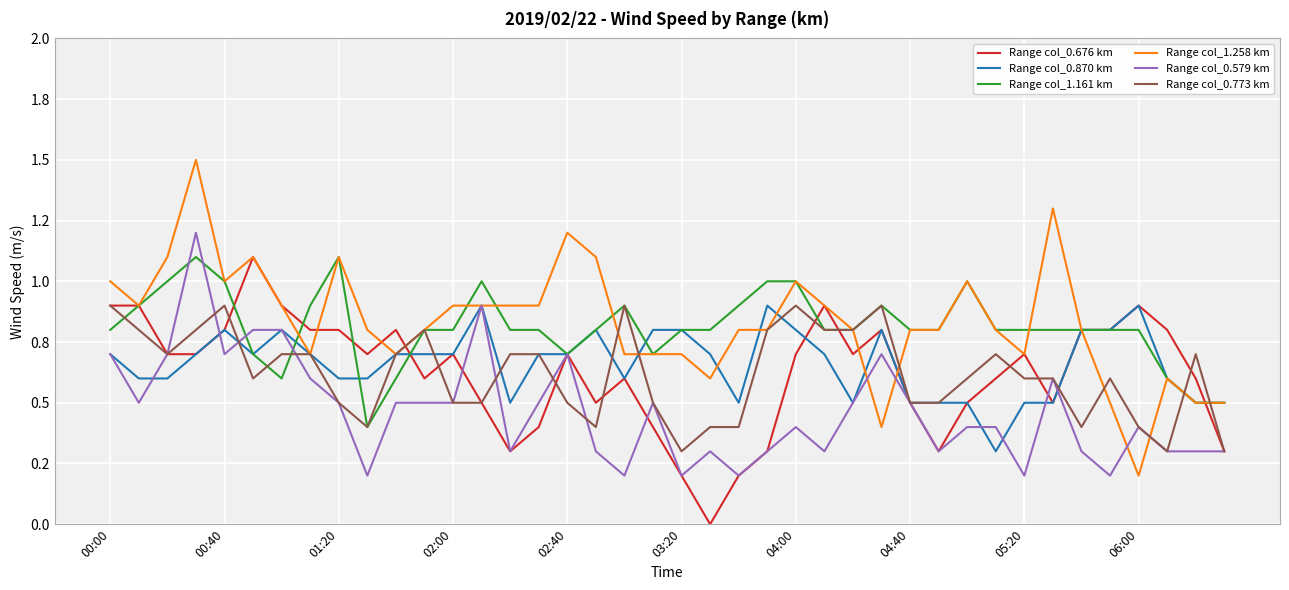

Does the chart have visible grid lines?

Yes